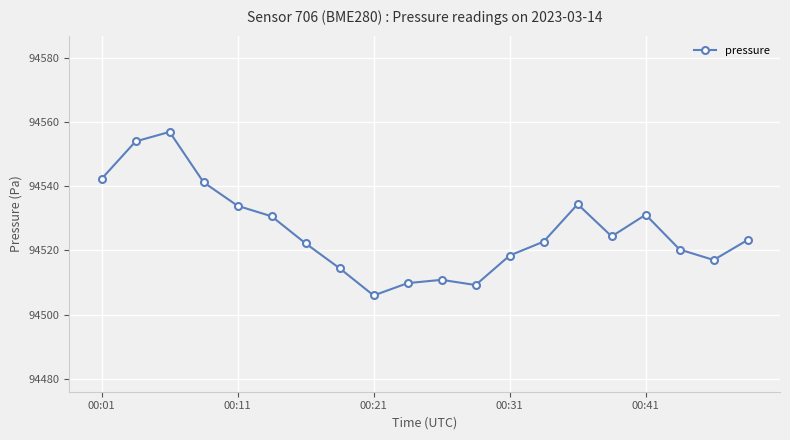

What is the difference between the maximum and second lowest values?

47.7